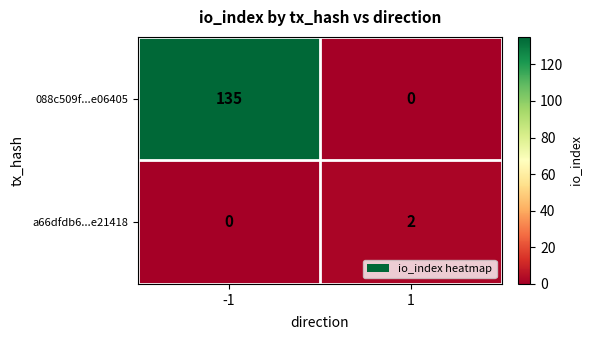

Rank the series by their maximum value, from lowest to highest.

a66dfdb6...e21418, 088c509f...e06405